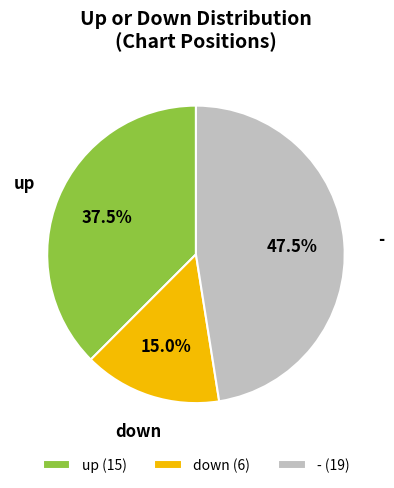

What is the total percentage of down and up?

52.5%